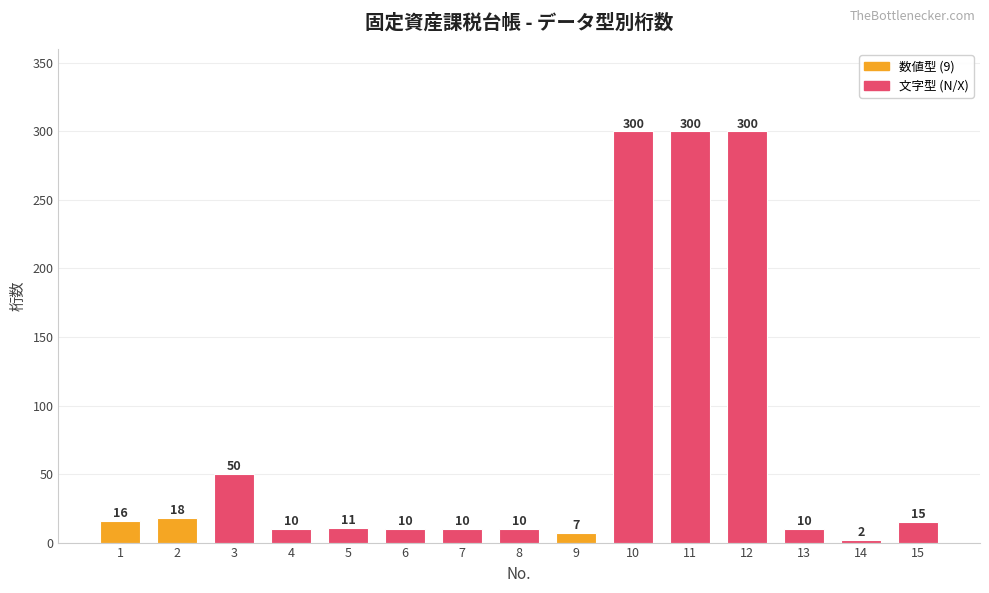

The value at 12 is 300. True or false?

True